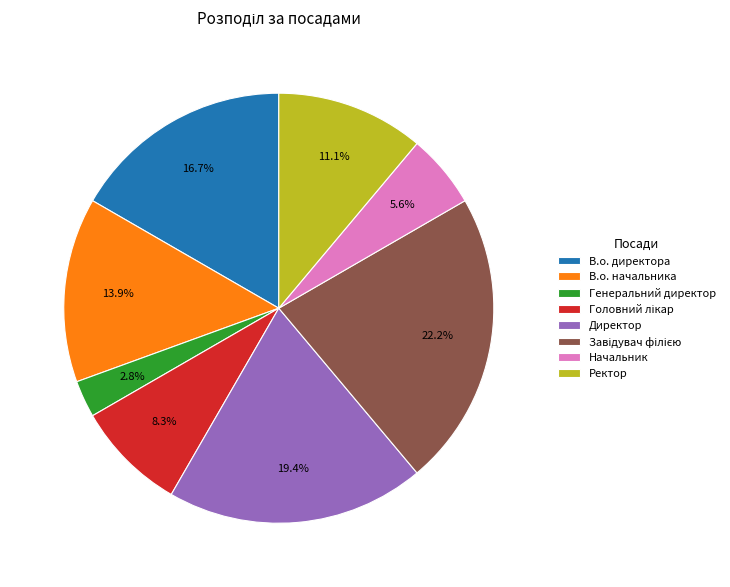

Which category has the smallest portion of the pie?

Генеральний директор